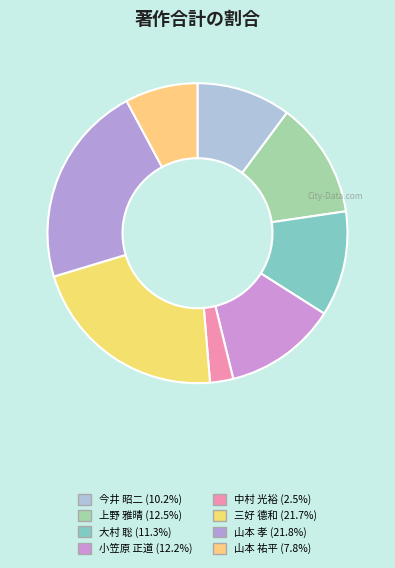

To the nearest percent, what is the average slice percentage?

12%